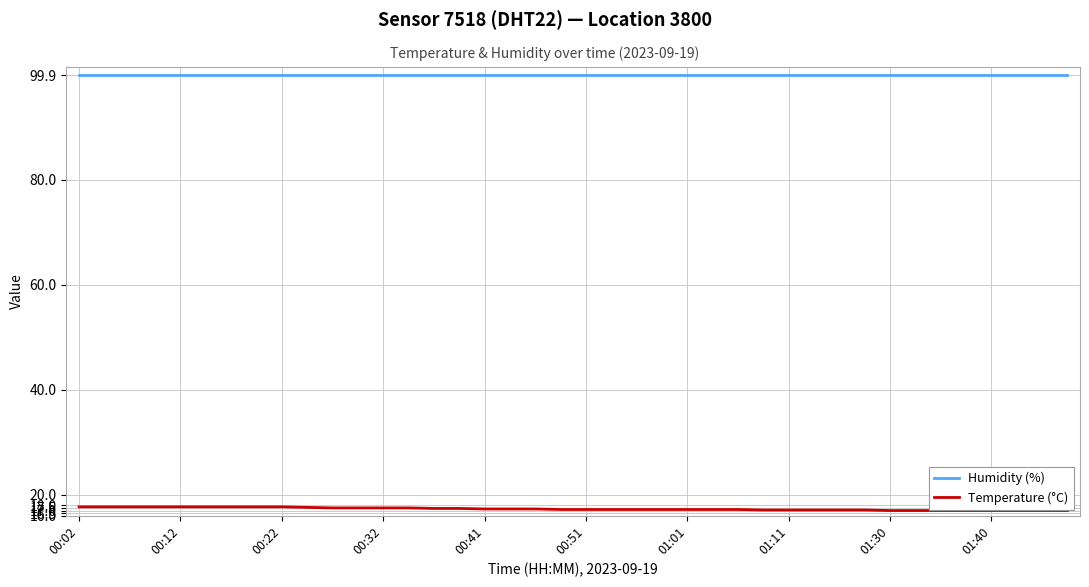

What is the difference between the maximum and minimum values in the Temperature (°C) series?

0.7